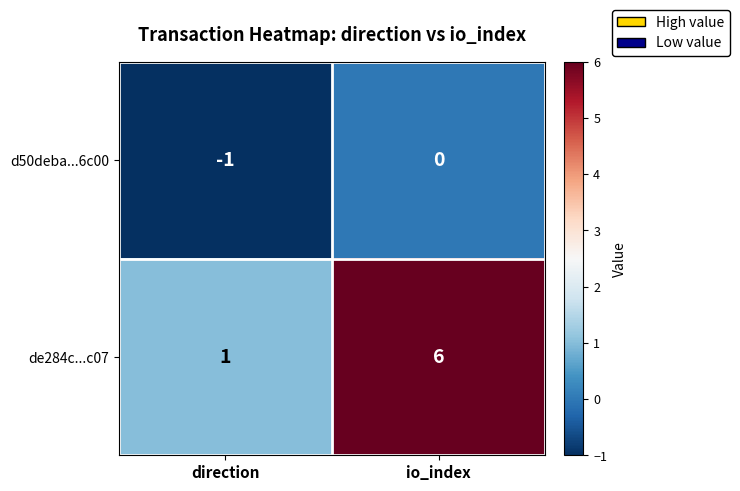

Is it true that de284c...c07 equals 1 at direction?

True